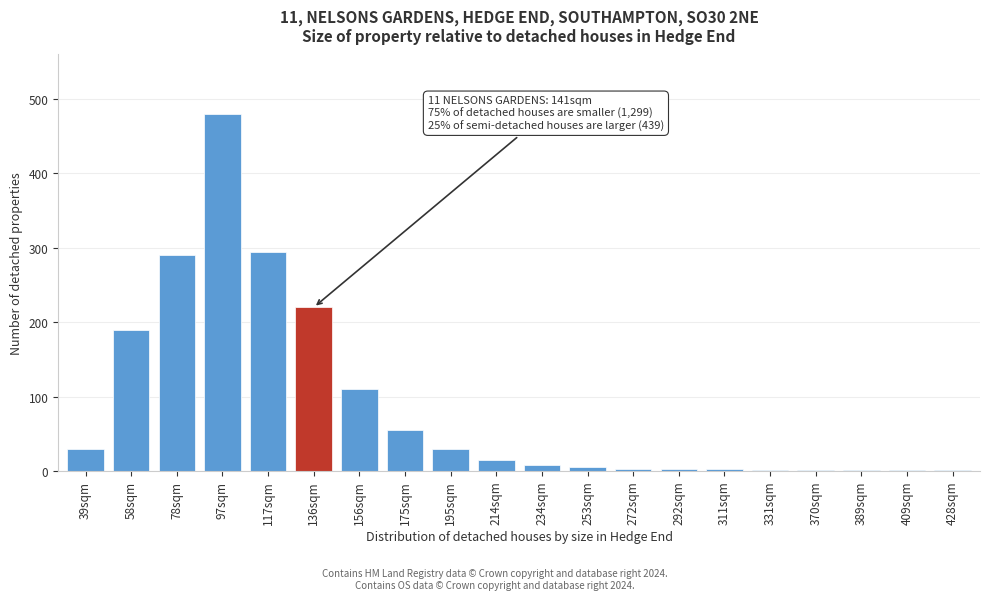

Which category has the highest value across all series?

97sqm